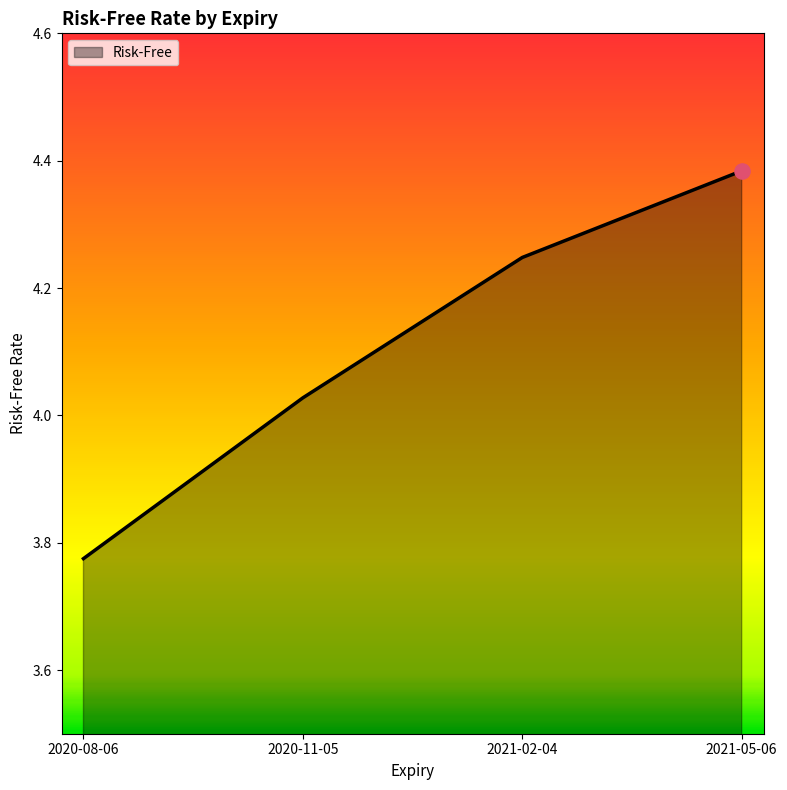

What is the change in value from 2021-02-04 to 2021-05-06?

+0.1